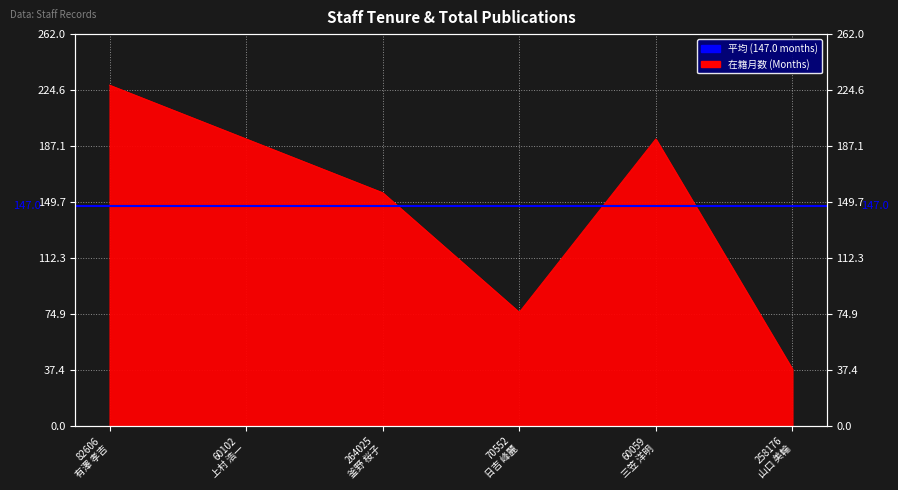

What is the difference between the maximum and second lowest values?

152